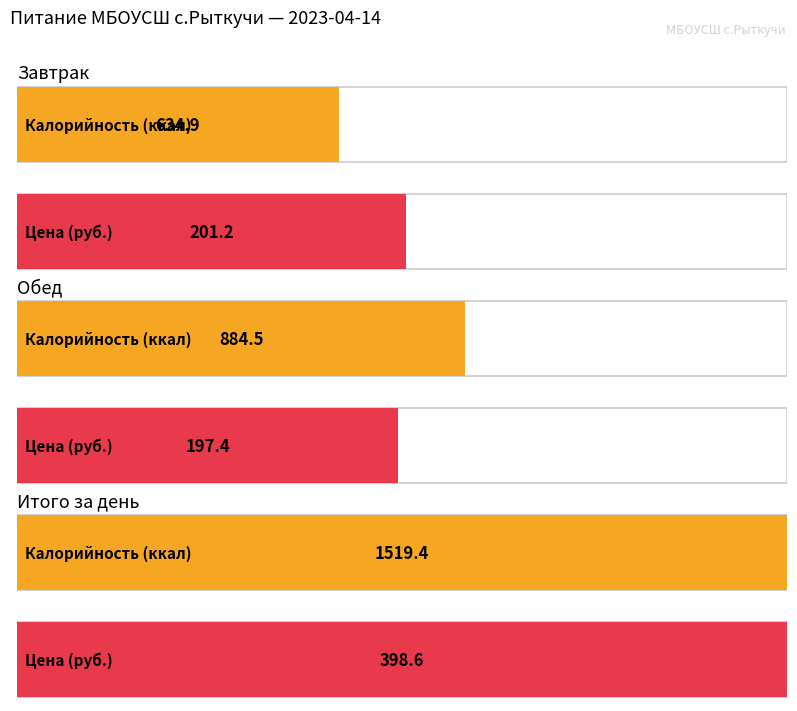

Between Обед and Итого за день, which series saw the biggest shift?

Калорийность